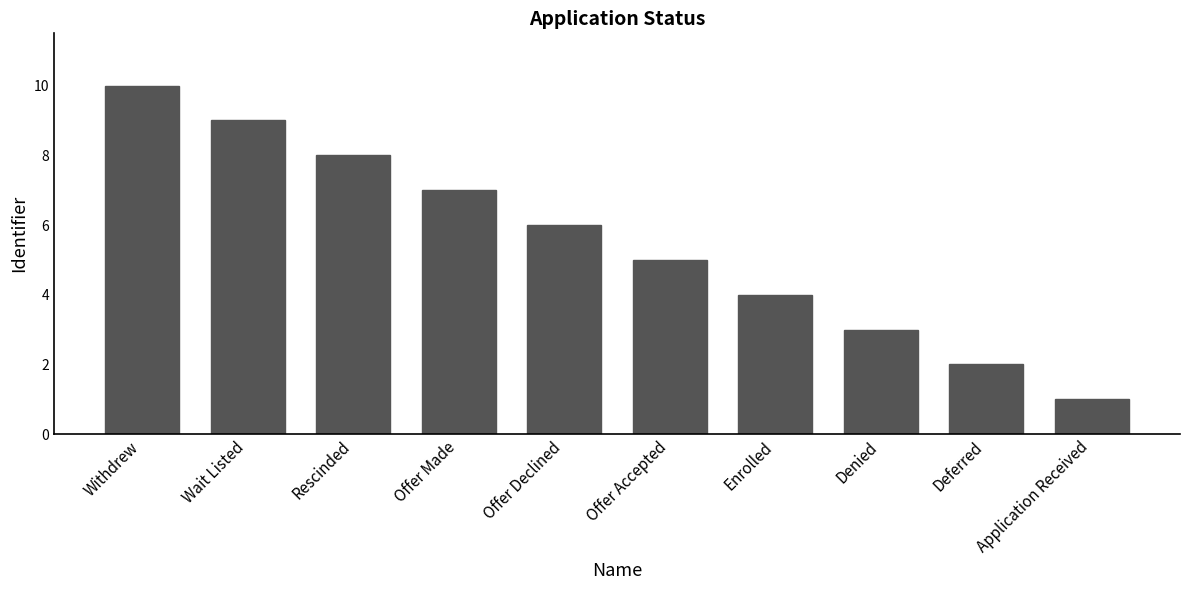

What is the difference between the maximum and minimum values?

9